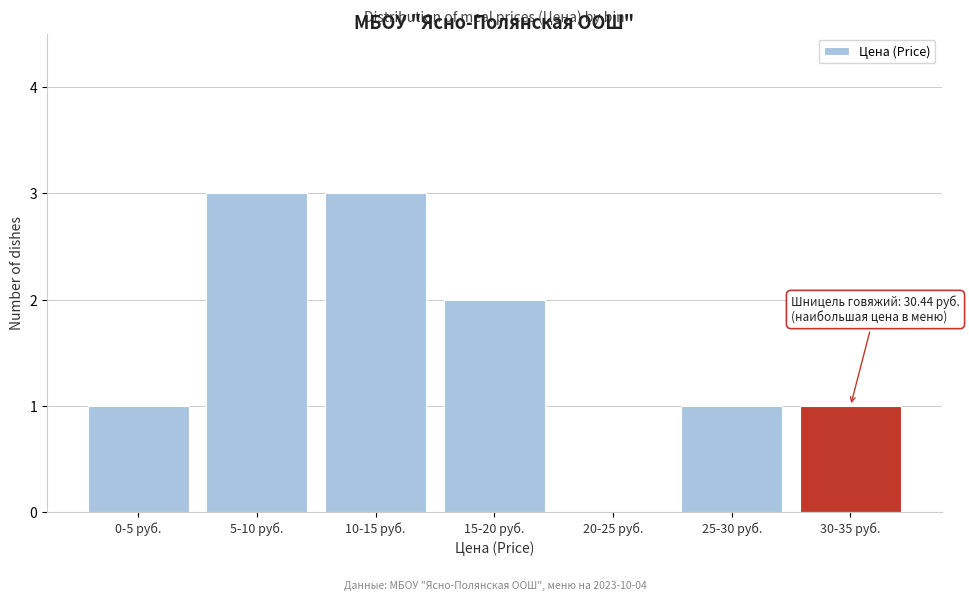

Reading right to left, list all the values displayed in this chart.

30-35 руб.=1	25-30 руб.=1	20-25 руб.=0	15-20 руб.=2	10-15 руб.=3	5-10 руб.=3	0-5 руб.=1